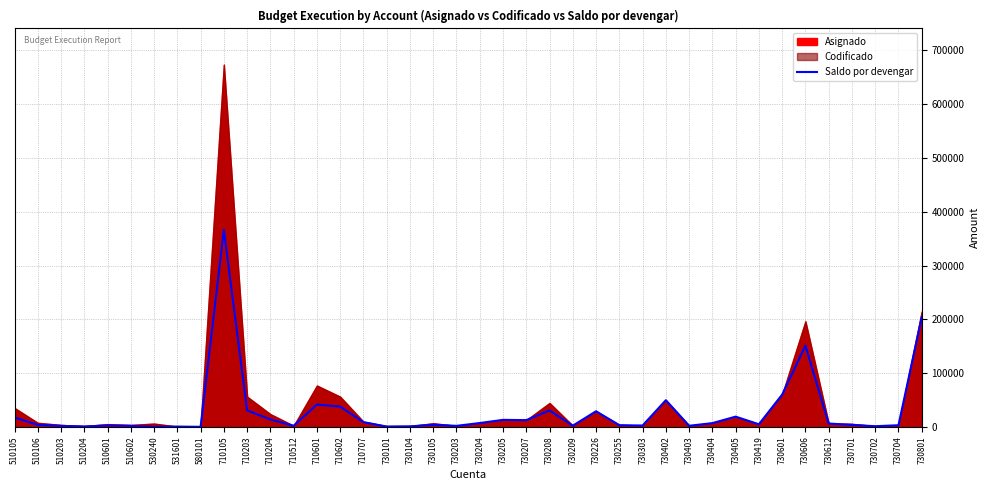

At which label is Saldo por devengar closest to 183174?

730801